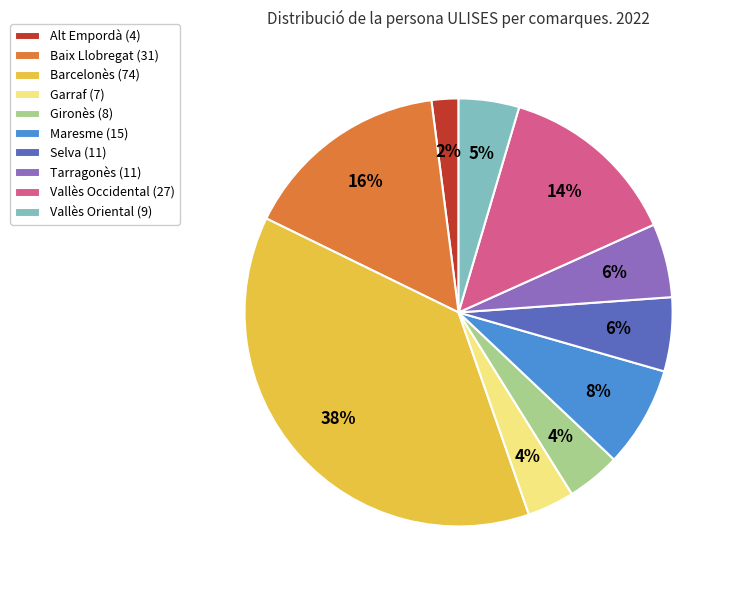

Is the sum of Vallès Oriental (9) and Alt Empordà (4) greater than half?

No